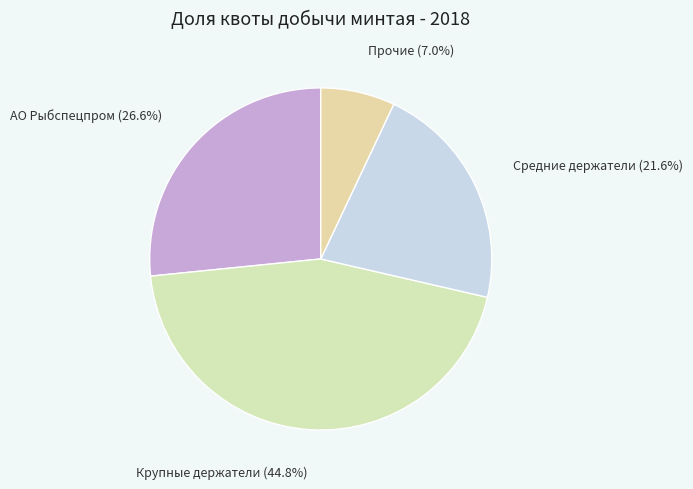

Is there a majority slice in this chart?

No